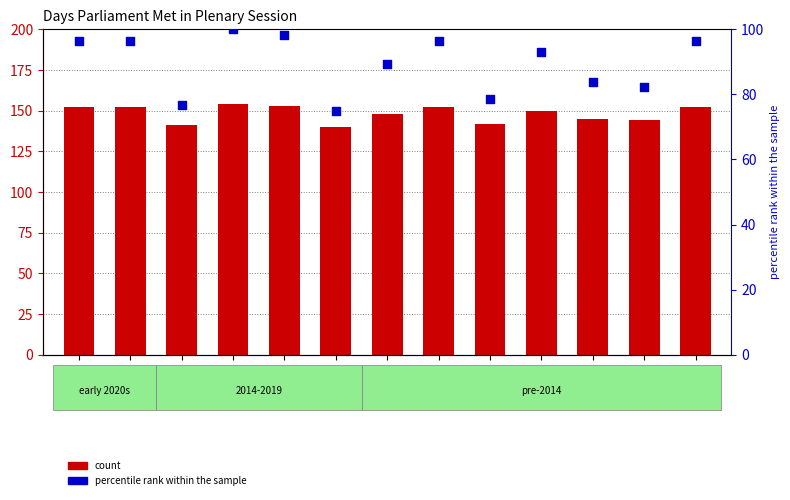

What are all the series names shown in the legend?

count, percentile rank within the sample